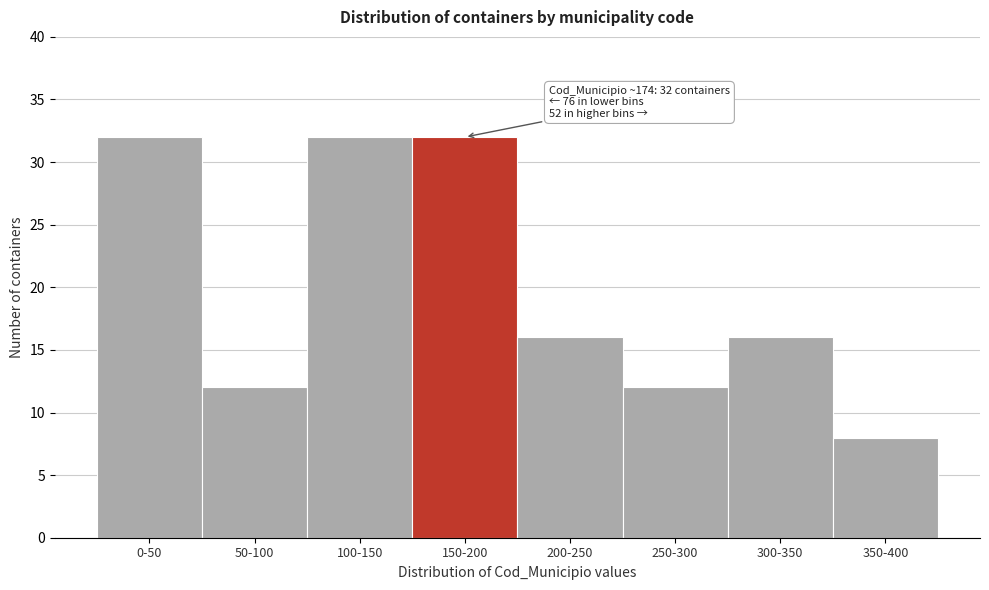

Reading right to left, what are all the values shown in this chart?

350-400=8	300-350=16	250-300=12	200-250=16	150-200=32	100-150=32	50-100=12	0-50=32